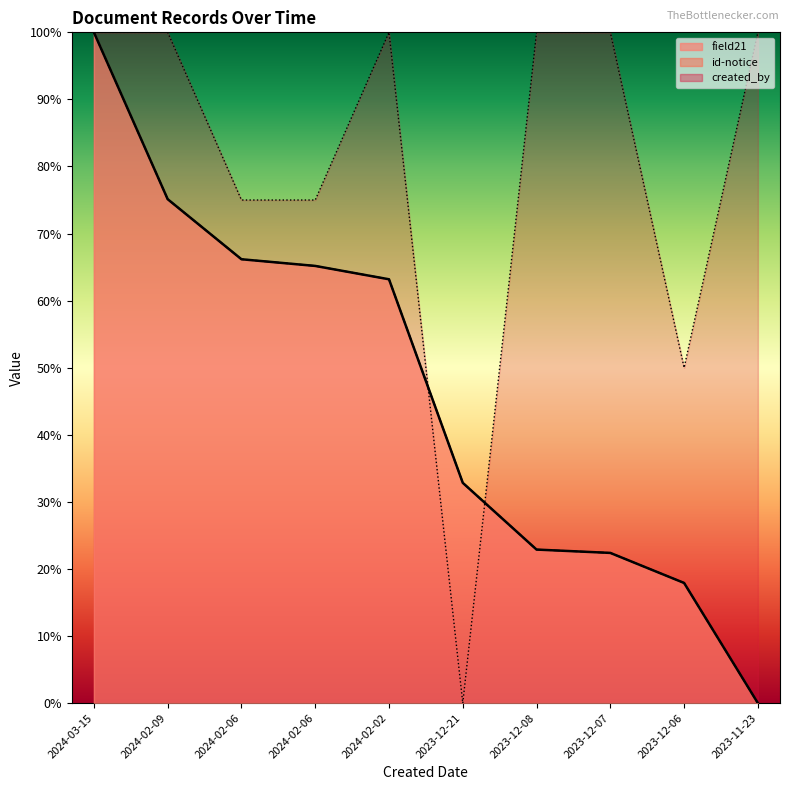

Which has a higher value, 2024-02-09 or 2024-03-15?

2024-03-15